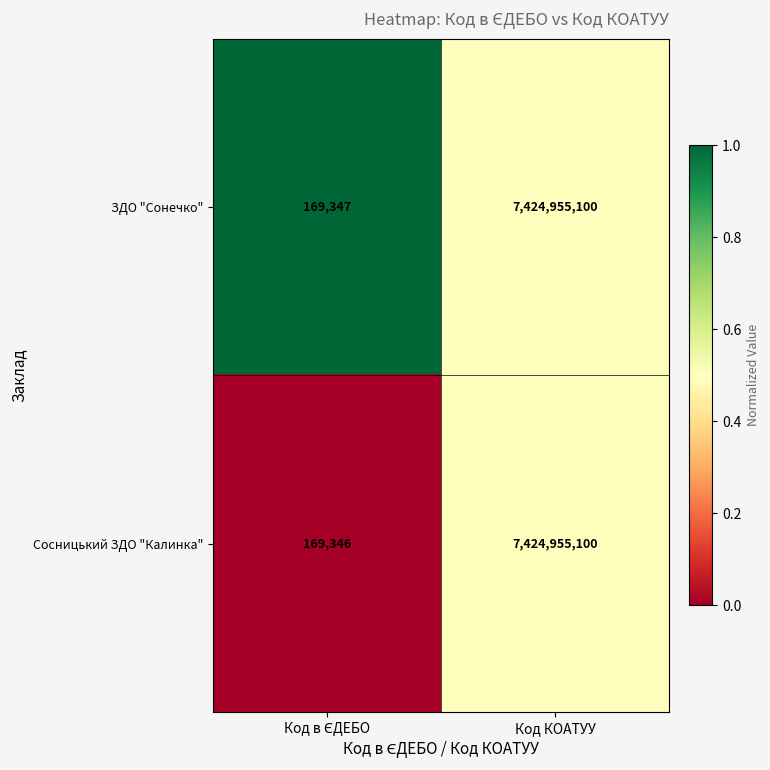

What is the average value of the ЗДО "Сонечко" series?

3712562224